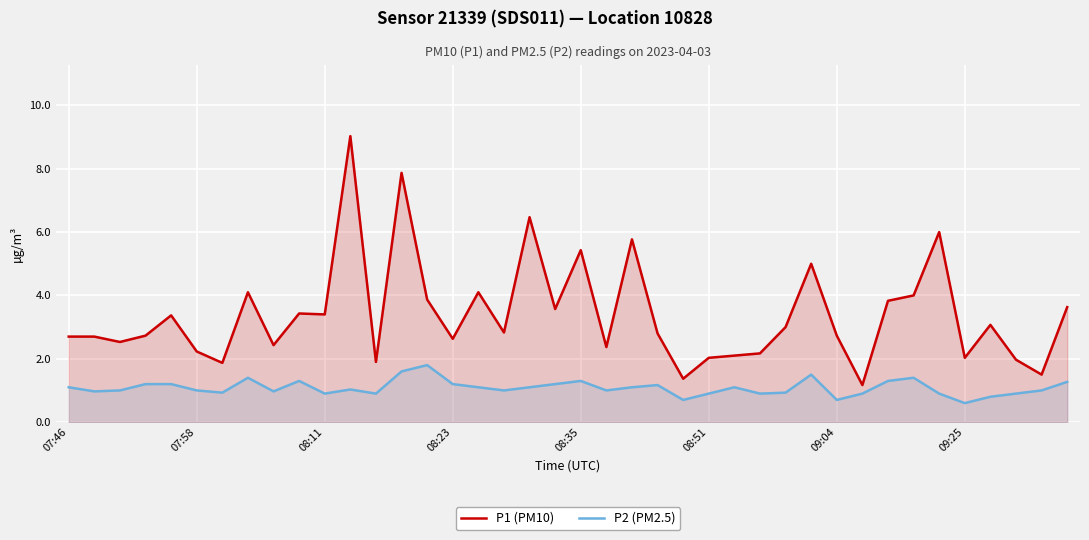

What is the difference between the maximum and minimum values in the P2 (PM2.5) series?

1.2